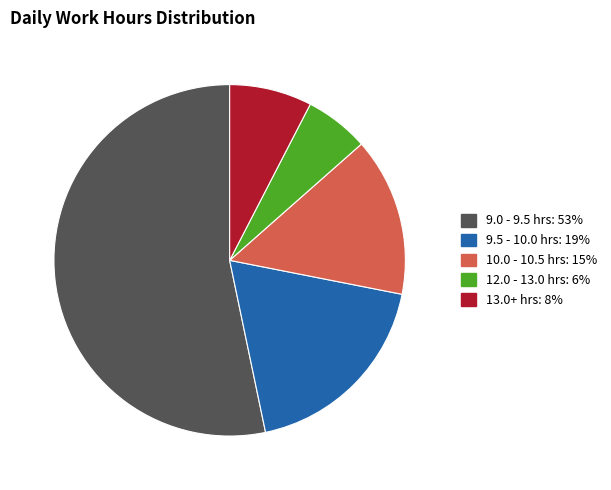

Does any single category account for the majority?

Yes